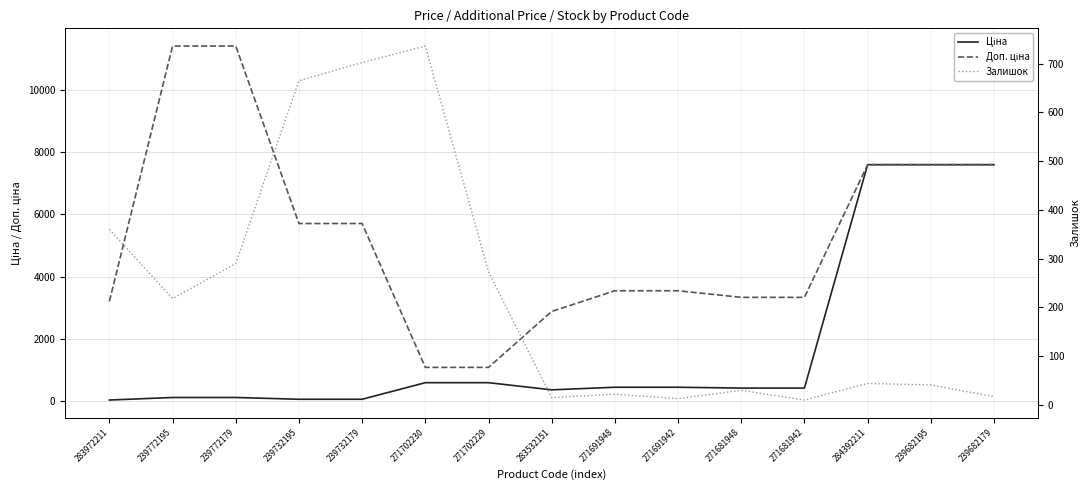

True or false: Залишок has a value of 15.0 at 283532151.

True